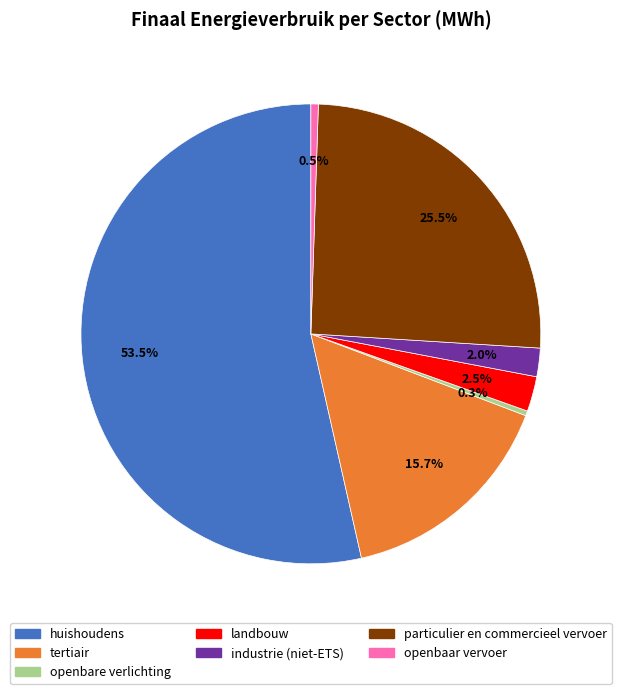

How much of the chart is everything except tertiair?

84.3%